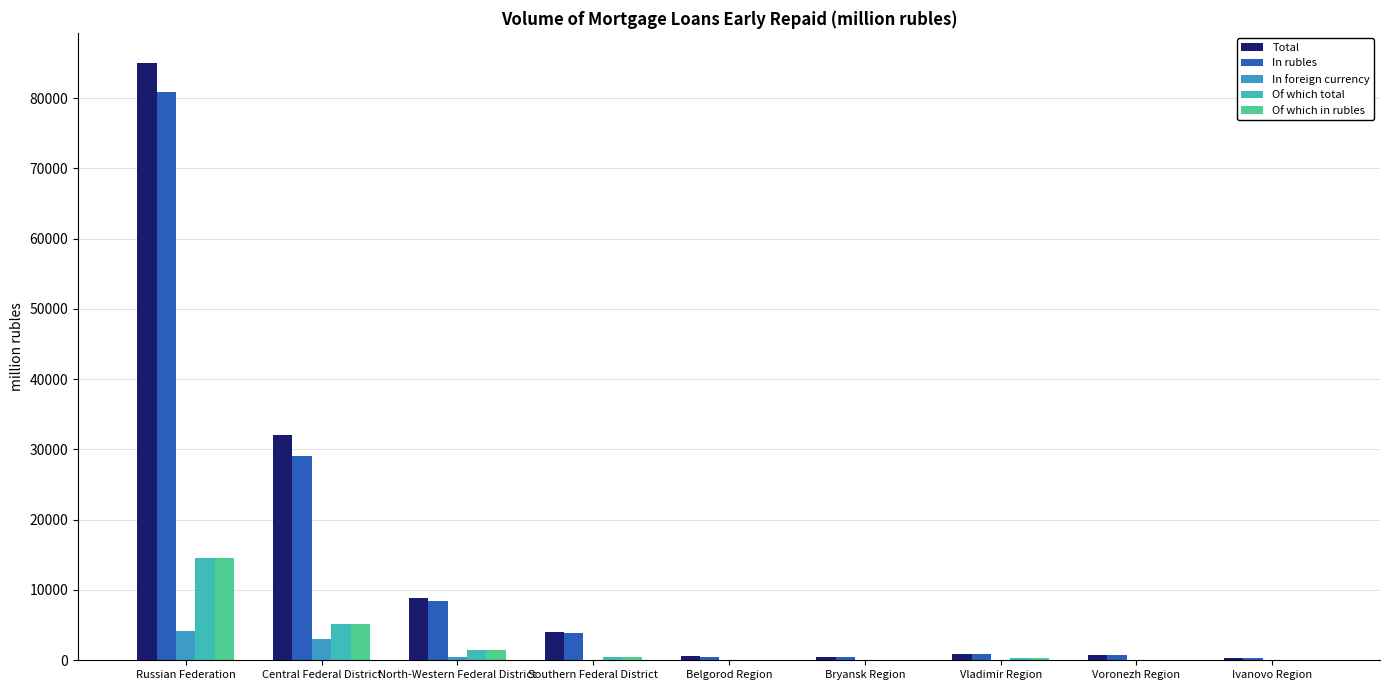

What is the smallest value displayed?

2